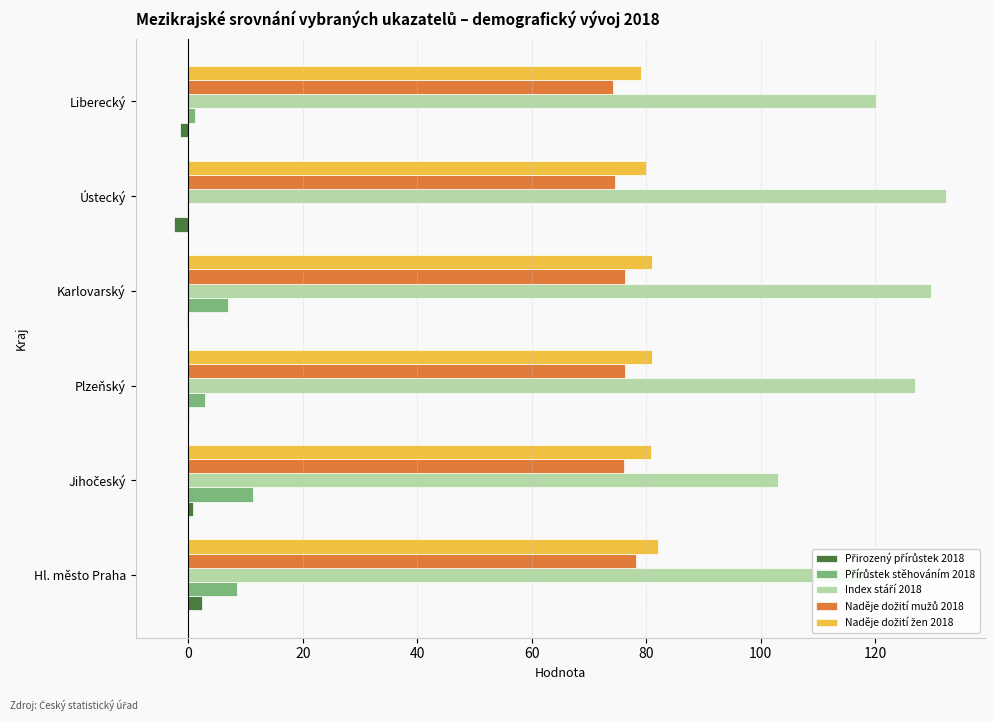

What is the greatest value displayed?

132.4